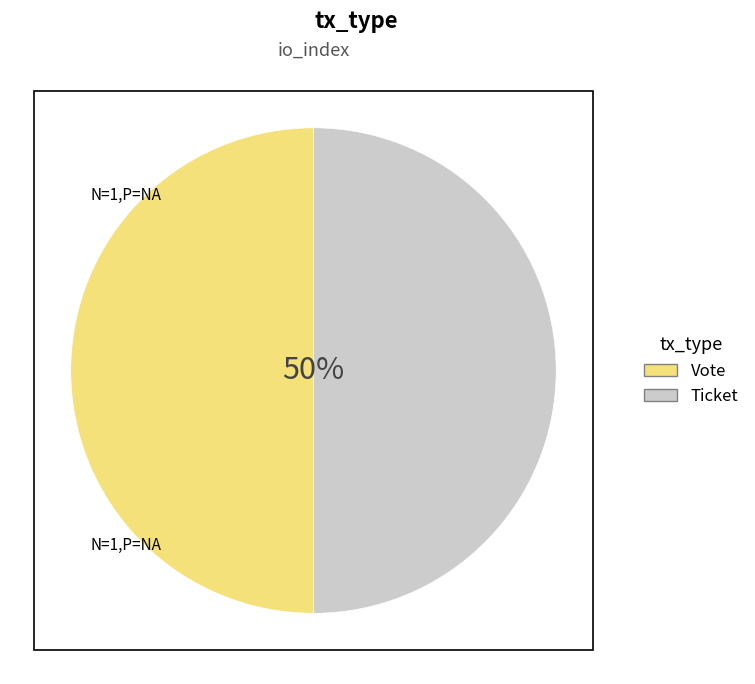

True or false: Vote accounts for 58% of the total.

False